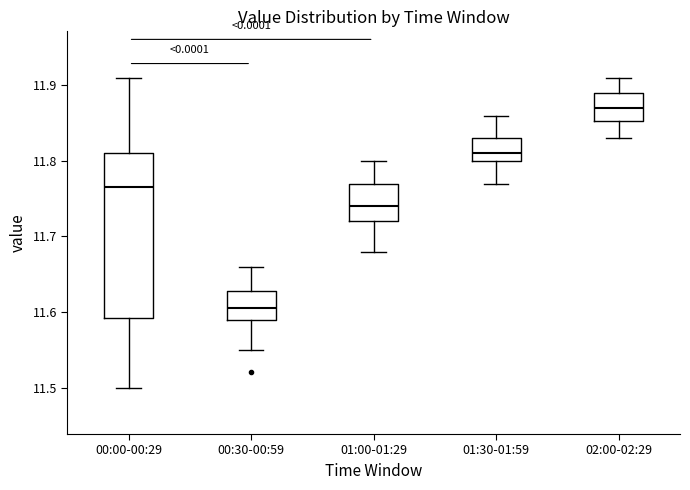

Which box is the tallest, from its lower edge to its upper edge?

00:00-00:29